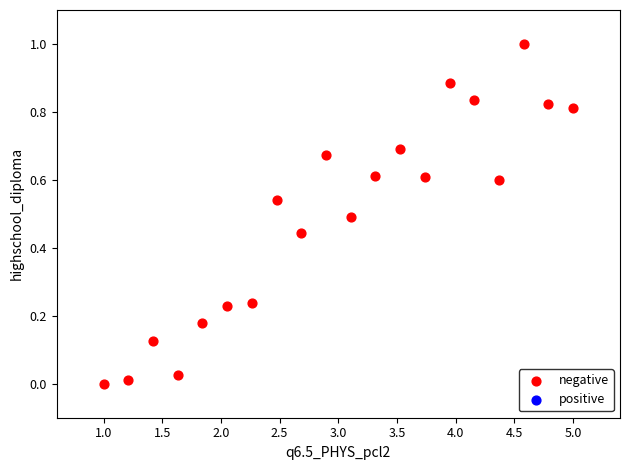

What is the range of X values (max minus min)?

4.0